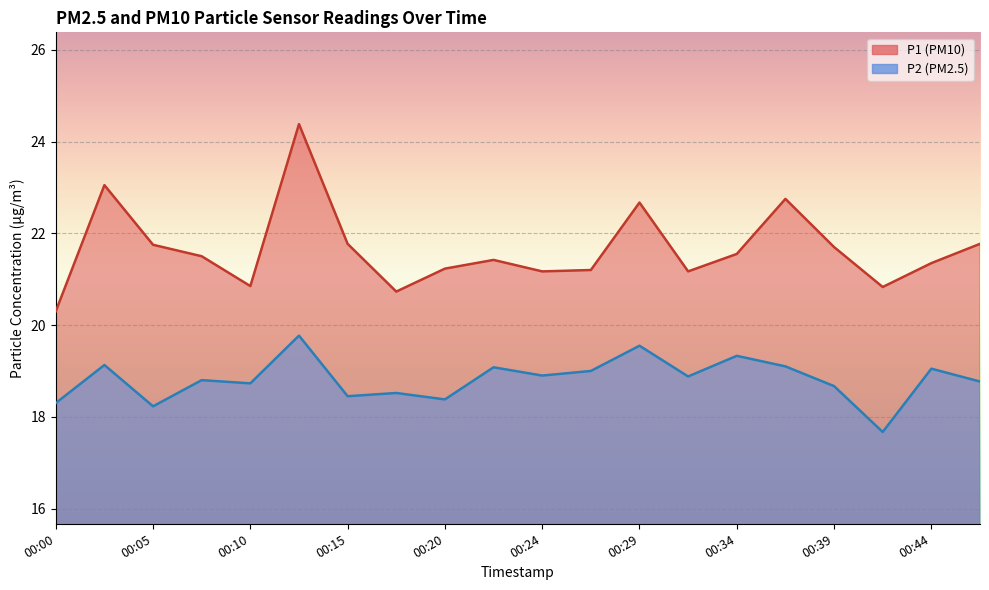

What is the value of the P2 point at the 16th from the left?

19.1